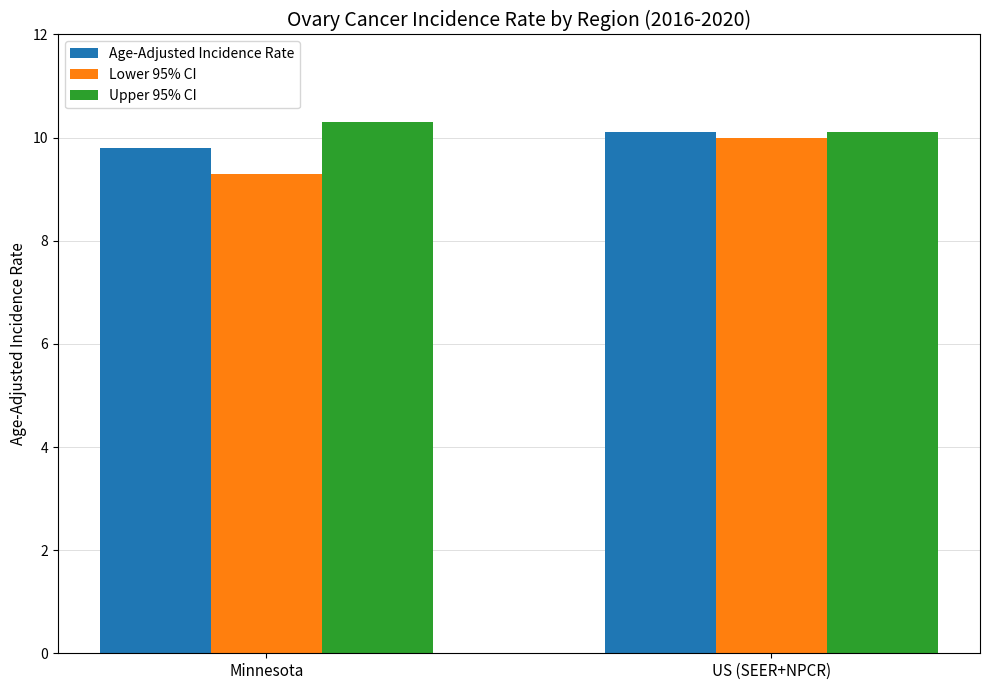

What are all the series names shown in the legend?

Age-Adjusted Incidence Rate, Lower 95% CI, Upper 95% CI